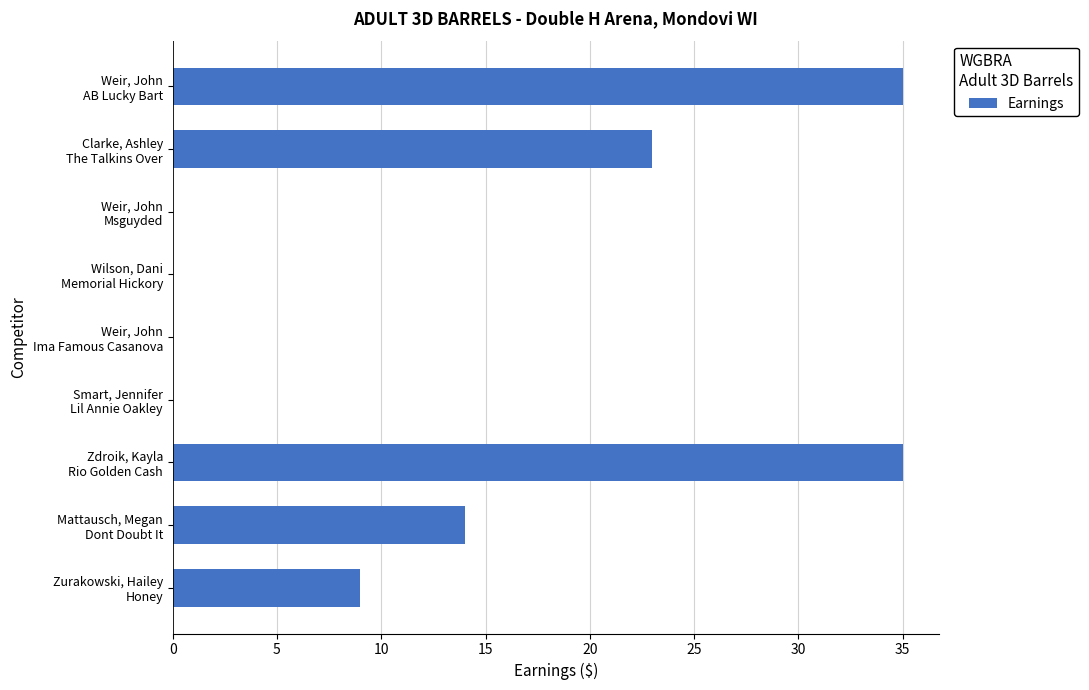

What is the greatest value displayed?

35